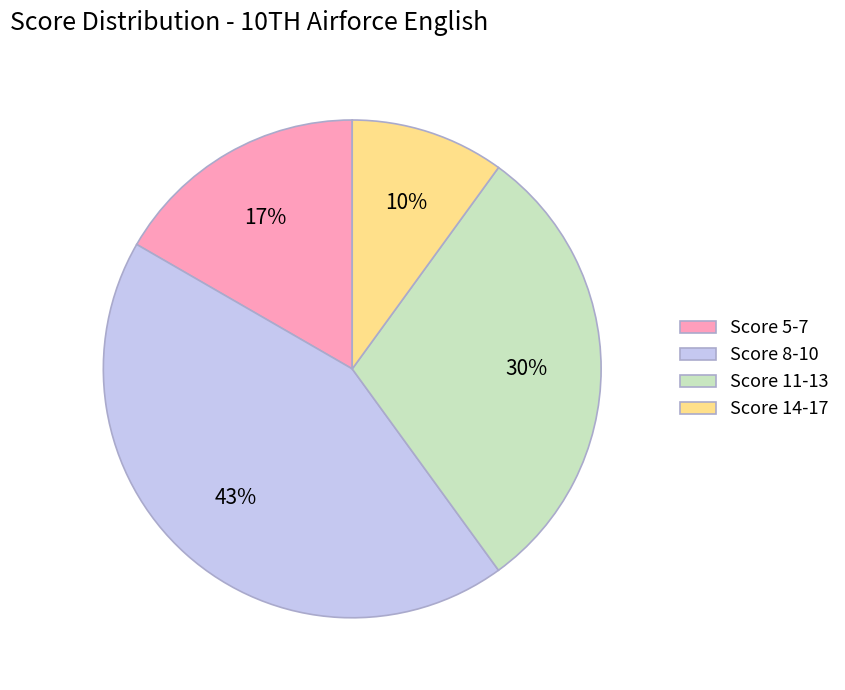

To the nearest percent, what is the average slice percentage?

25%